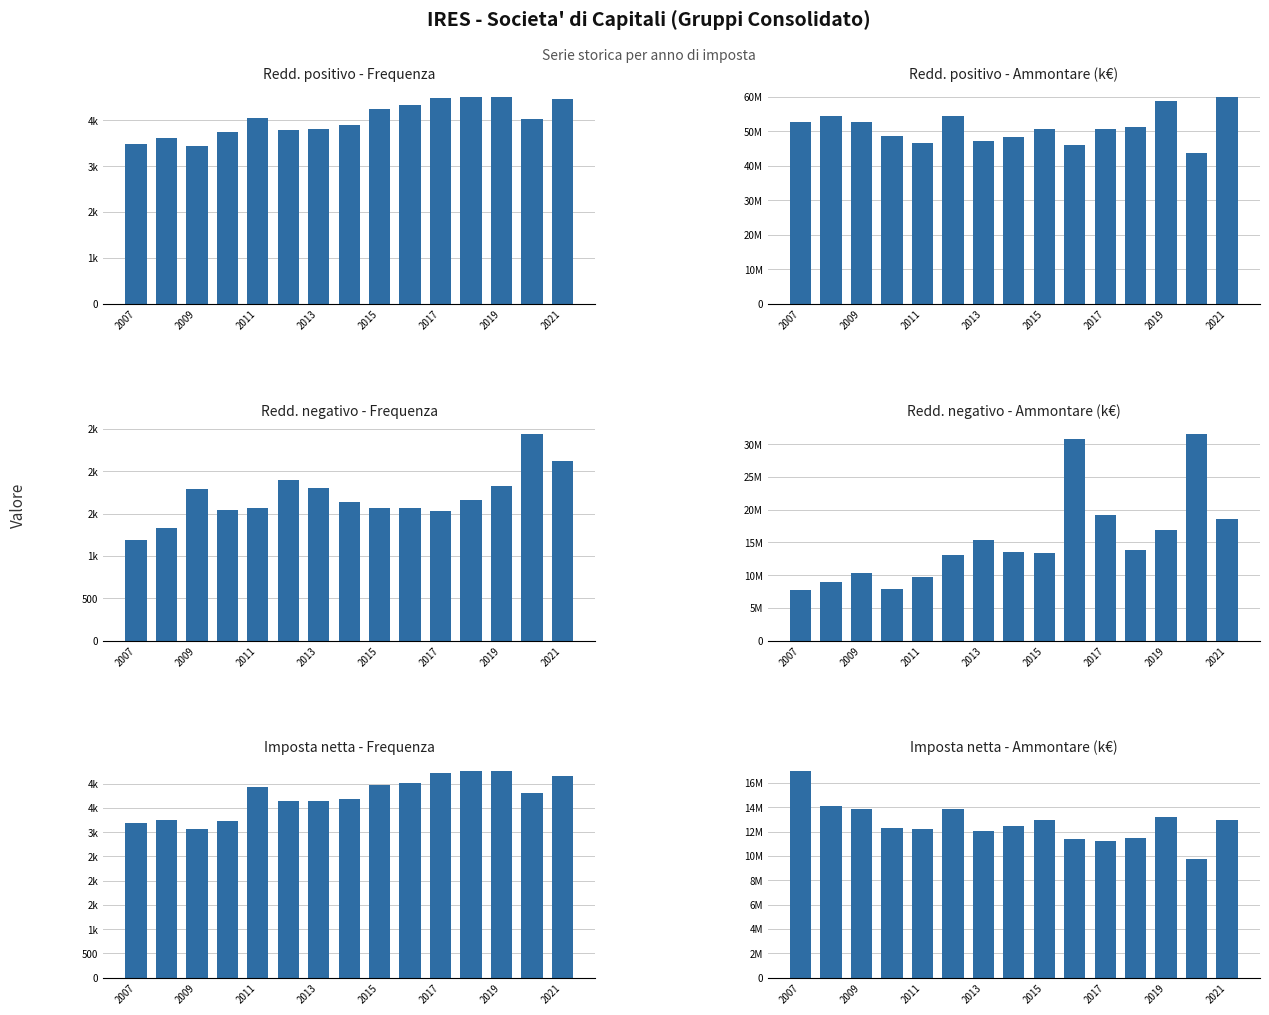

At which label does Reddito complessivo globale positivo - Ammontare first exceed 50786328?

2007